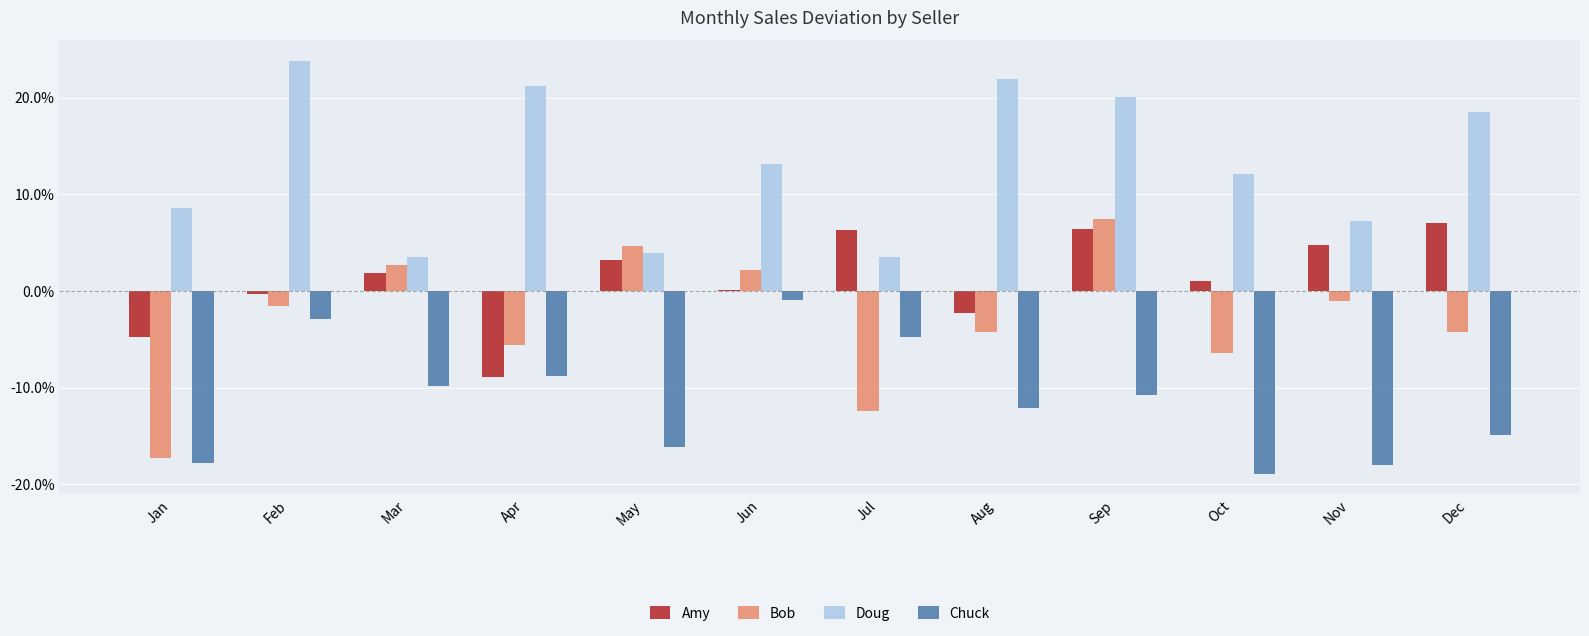

Is the value of Doug at Feb greater than the value of Bob at May?

Yes